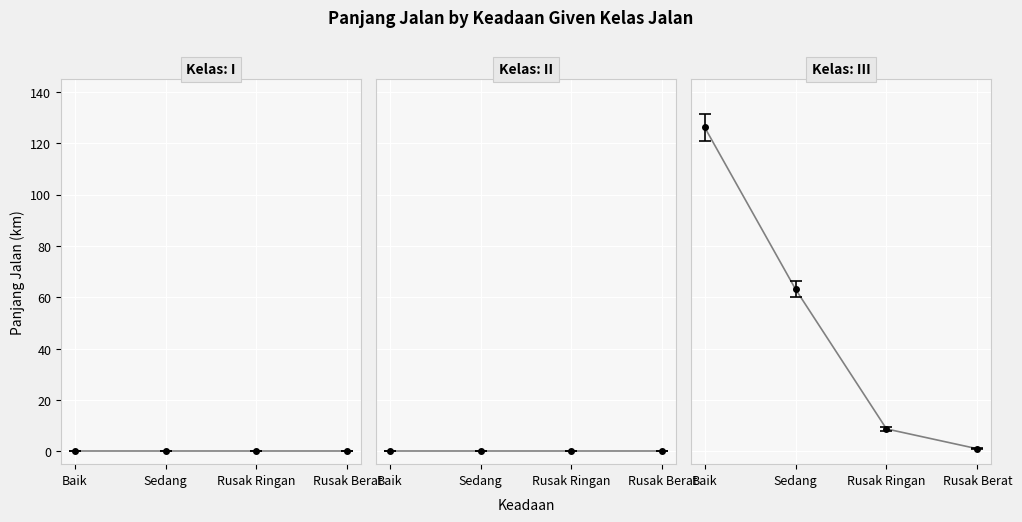

Does the chart have visible grid lines?

Yes